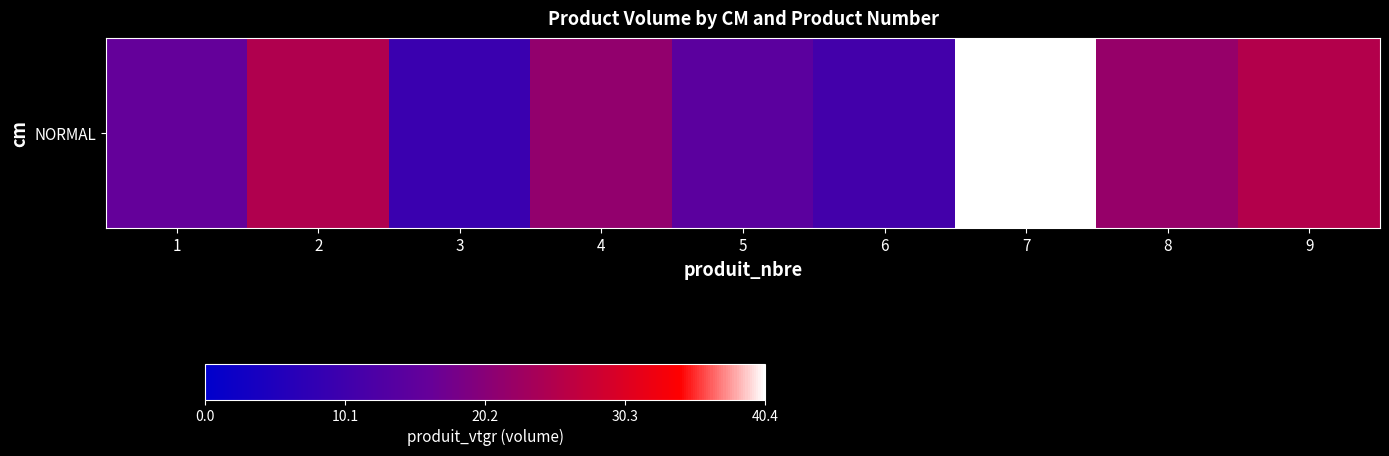

At which category does the chart reach its minimum across all series?

3